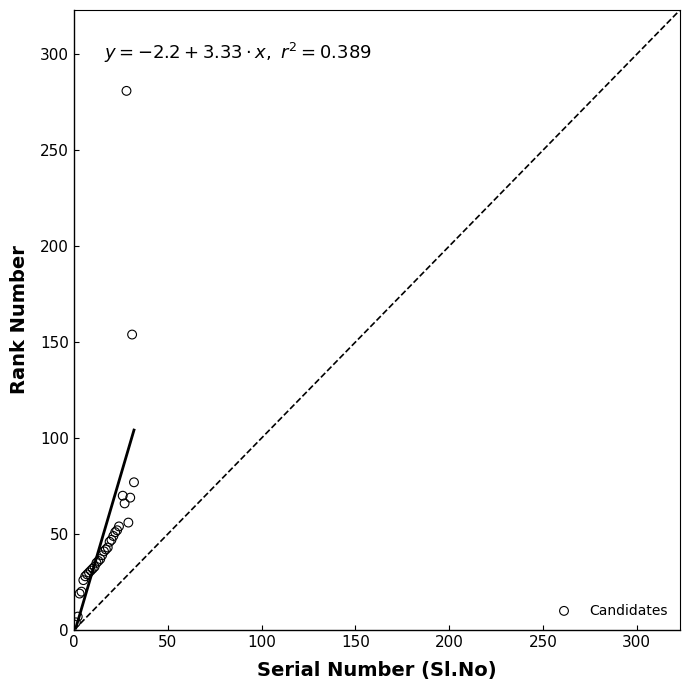

What Y value in the scatter plot is closest to 142?

154